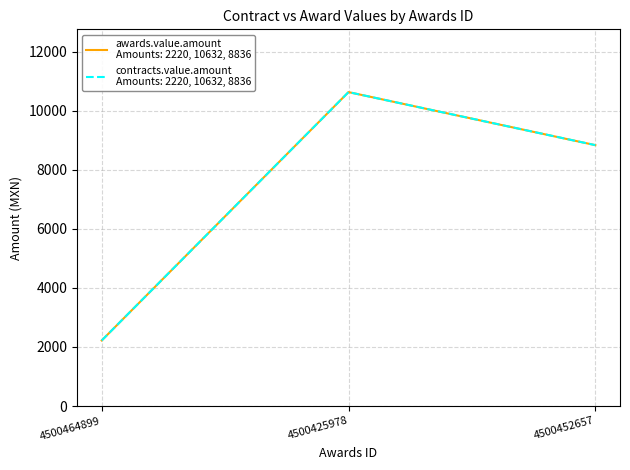

Is this an area chart (filled region under the line)?

No